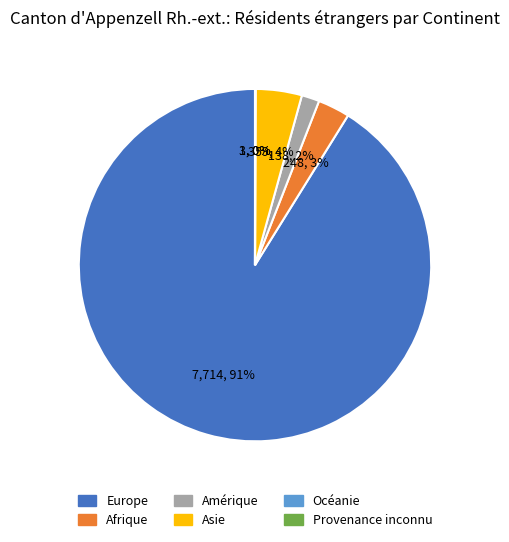

Which category has the biggest portion of the pie?

Europe